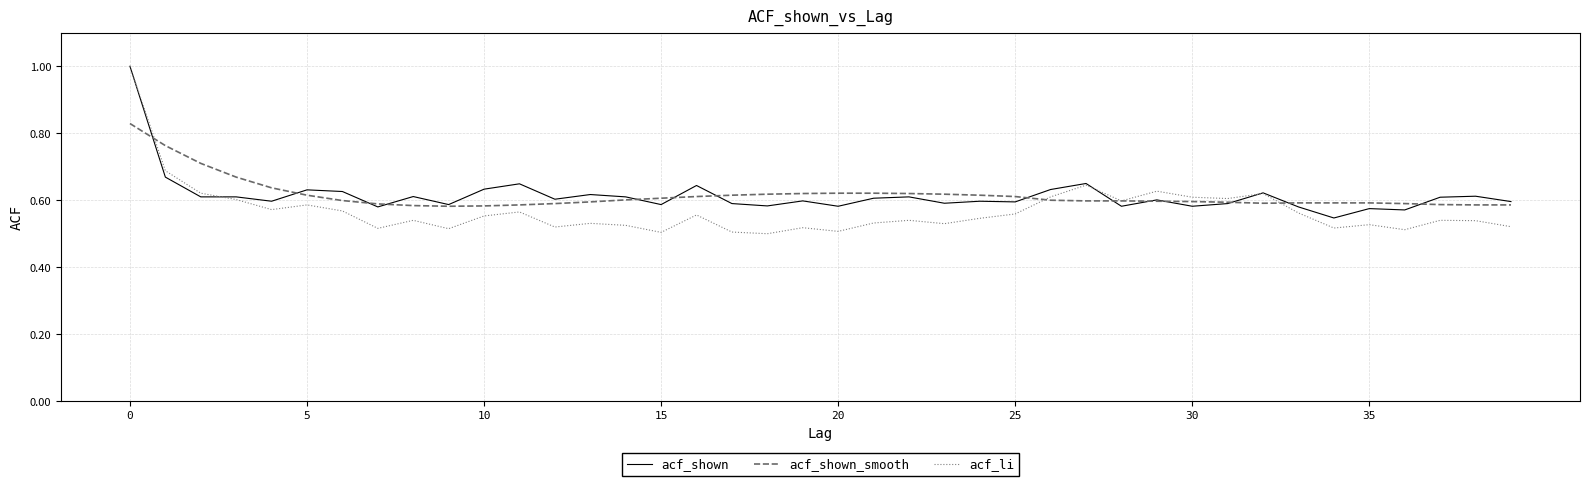

Which series has the widest spread of values?

acf_li